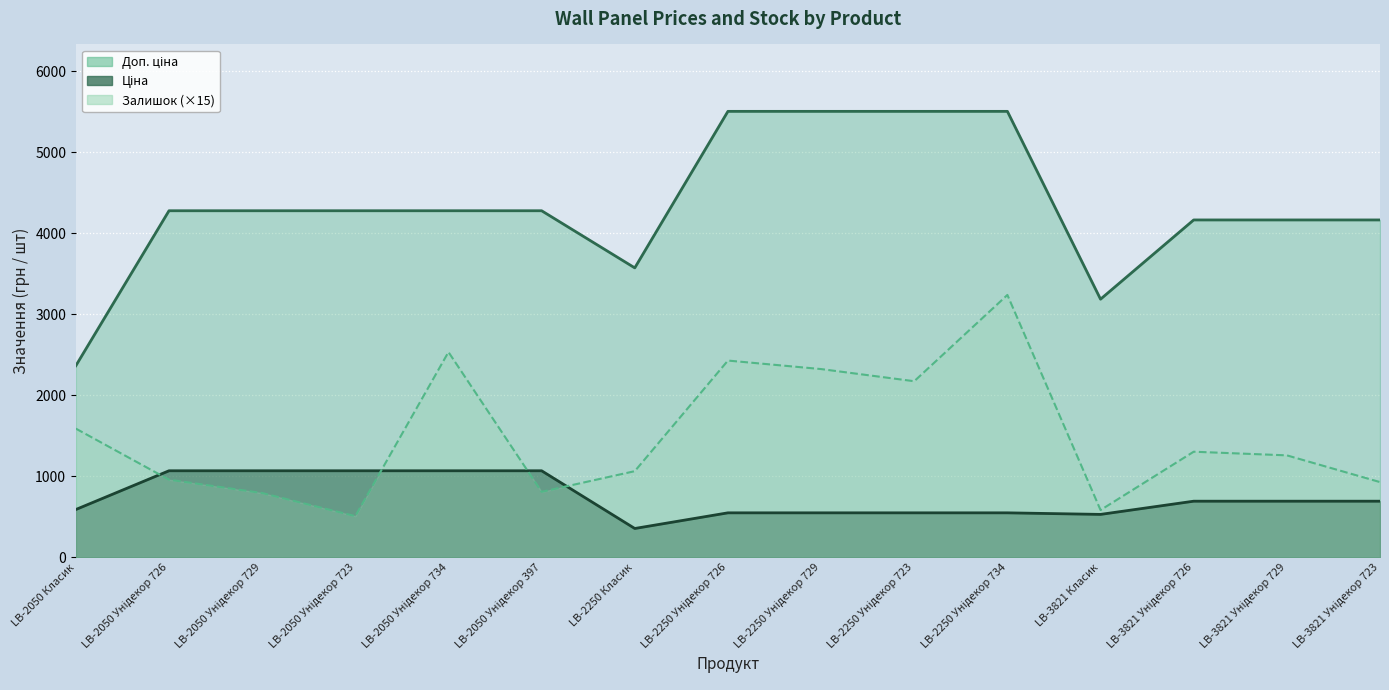

Reading left to right, extract all data points from this chart.

Ціна: 591.6	1069.8	1069.8	1069.8	1069.8	1069.8	357.4	550.6	550.6	550.6	550.6	531.3	694.3	694.3	694.3
Доп. ціна: 2366.5	4279.1	4279.1	4279.1	4279.1	4279.1	3573.9	5505.8	5505.8	5505.8	5505.8	3187.6	4165.6	4165.6	4165.6
Залишок: 1590.0	960.0	795.0	510.0	2535.0	810.0	1065.0	2430.0	2325.0	2175.0	3240.0	585.0	1305.0	1260.0	930.0